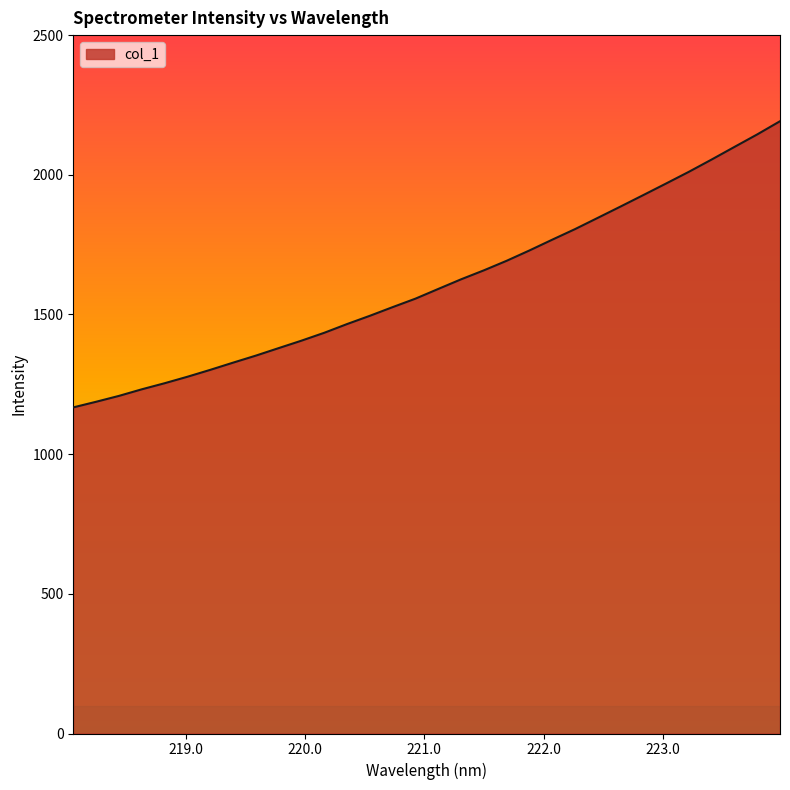

What is the difference between the maximum and minimum values?

1024.4